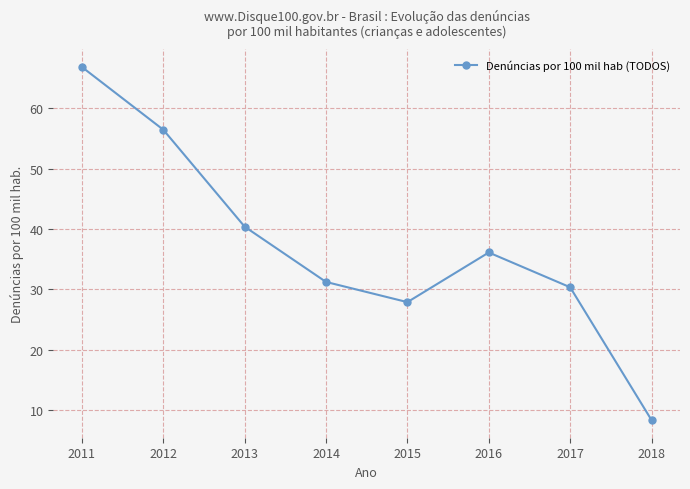

What is the change in value from 2011 to 2018?

-58.4